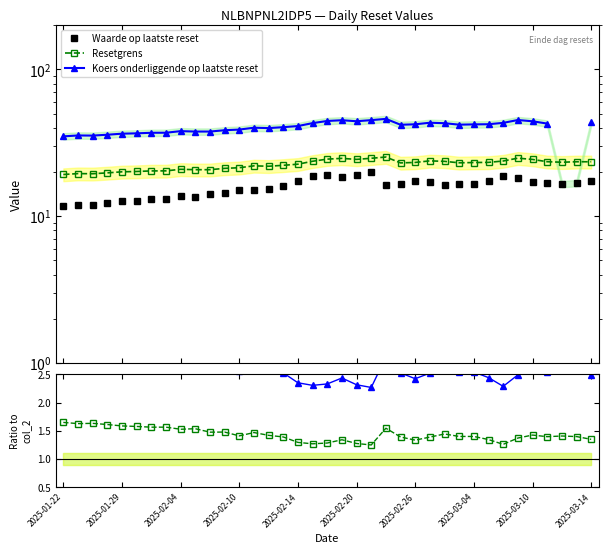

What is the maximum value shown in the chart?

46.0